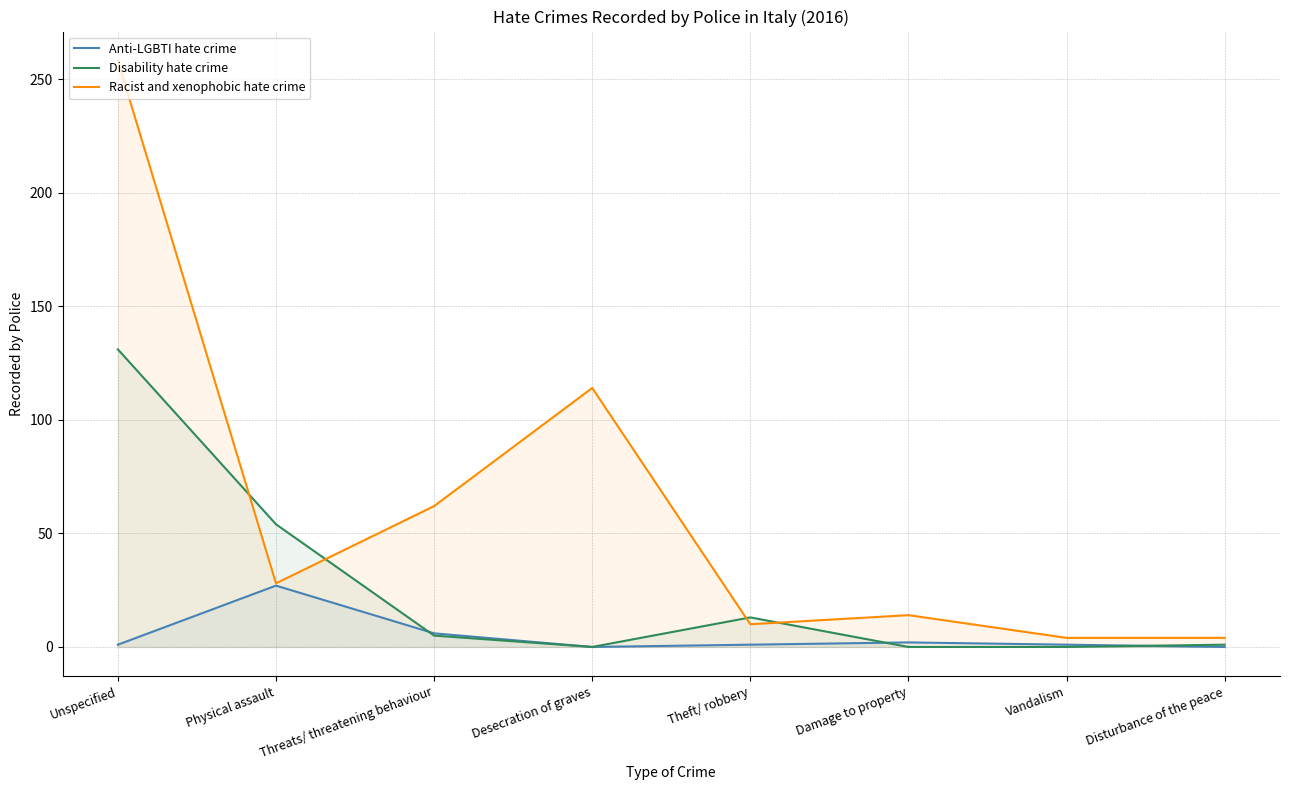

True or false: Racist and xenophobic hate crime and Anti-LGBTI hate crime cross at least once.

False